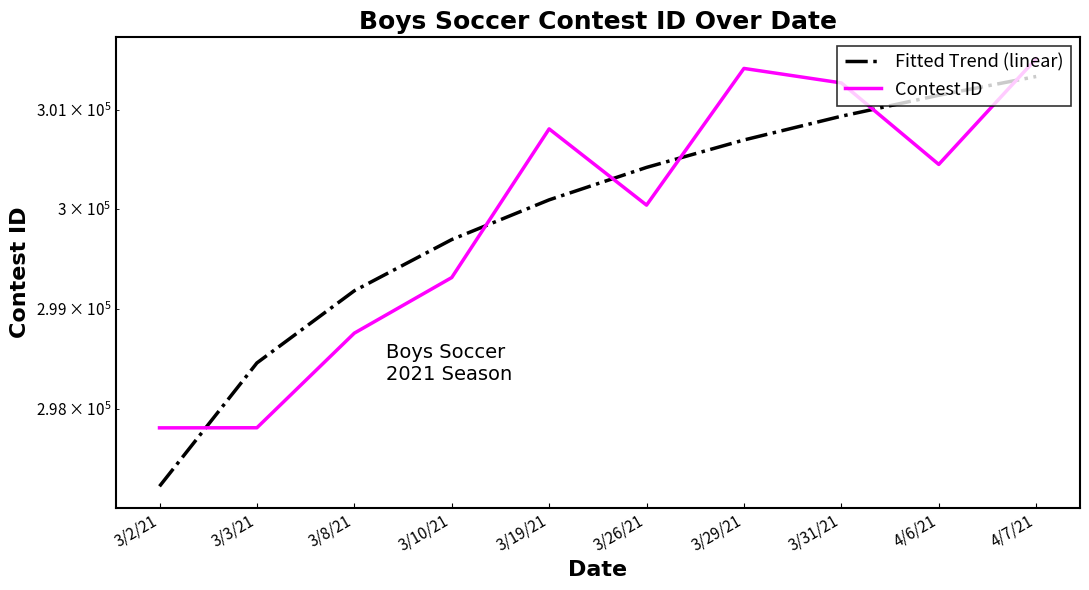

What position from the right is 3/8/21?

8